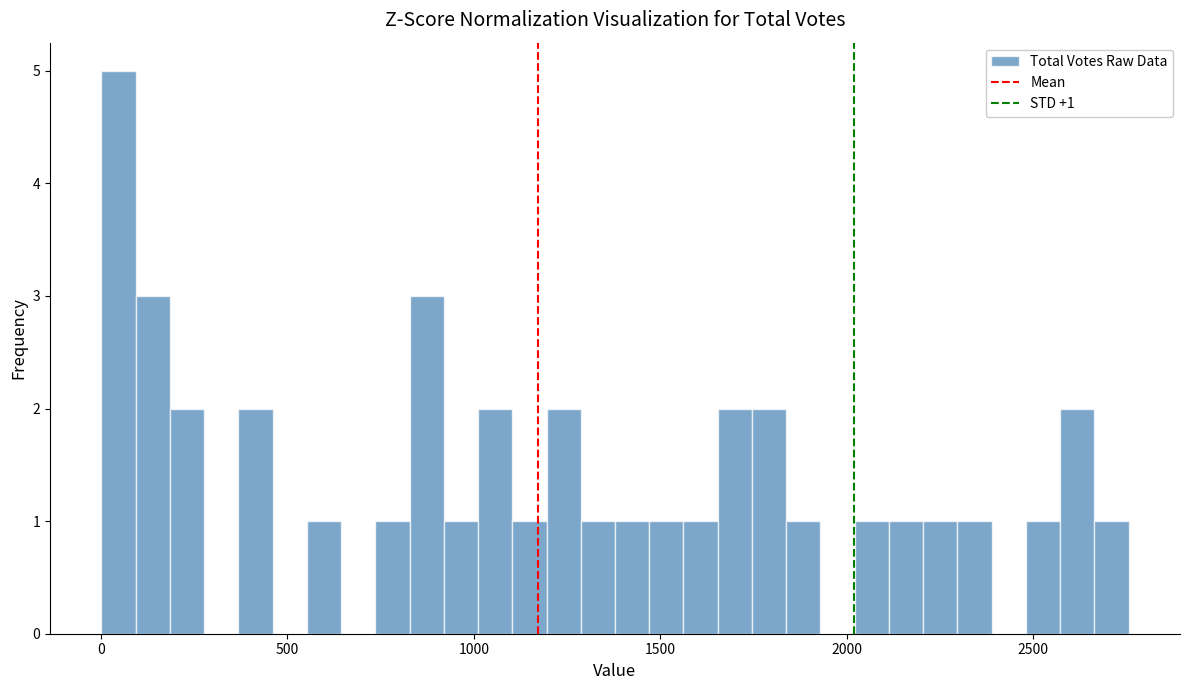

Read against the x-axis, roughly where is the centre of the tallest bar?

50